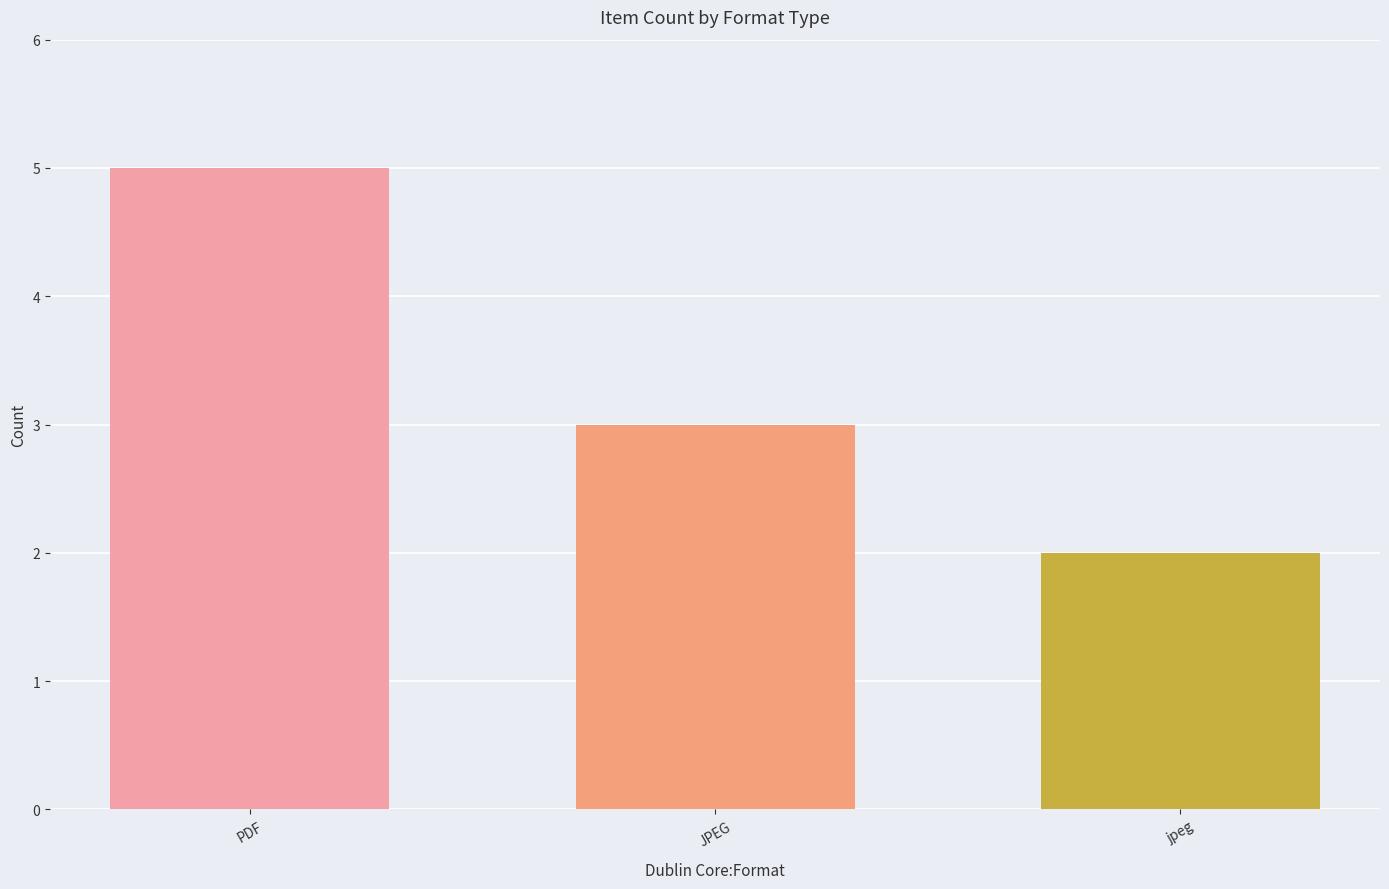

The value at JPEG is 3. True or false?

True